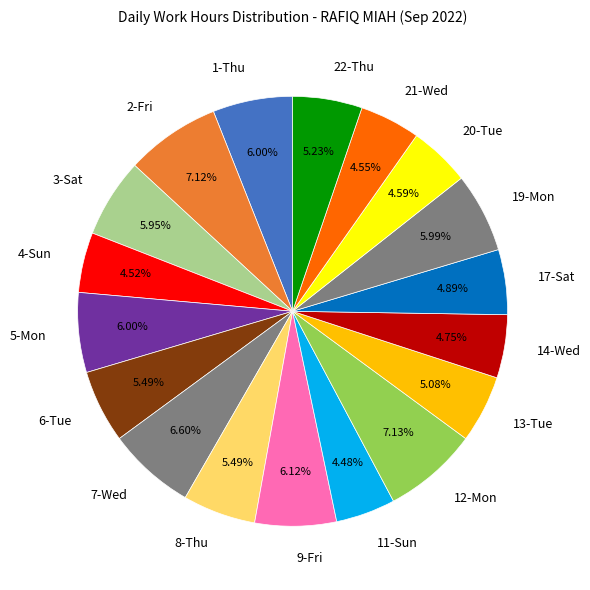

To the nearest percent, what is the average slice percentage?

6%